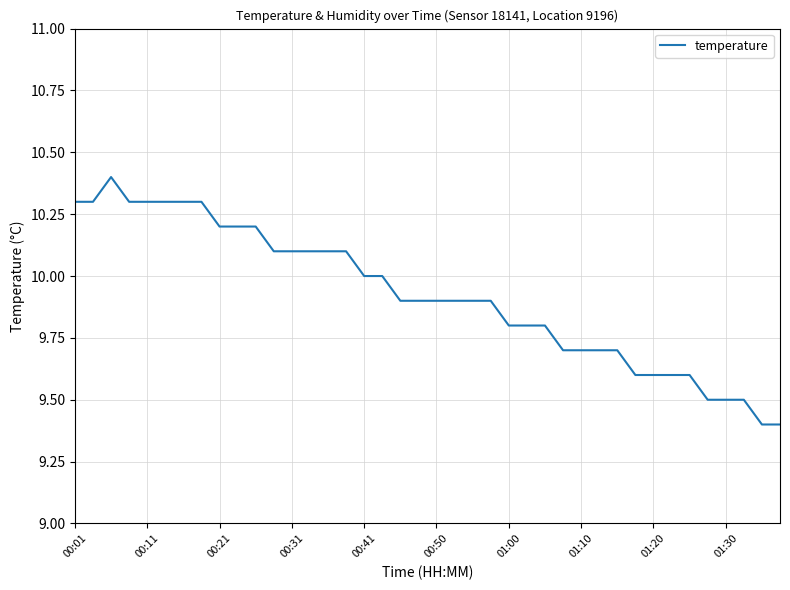

What is the greatest value displayed?

10.4